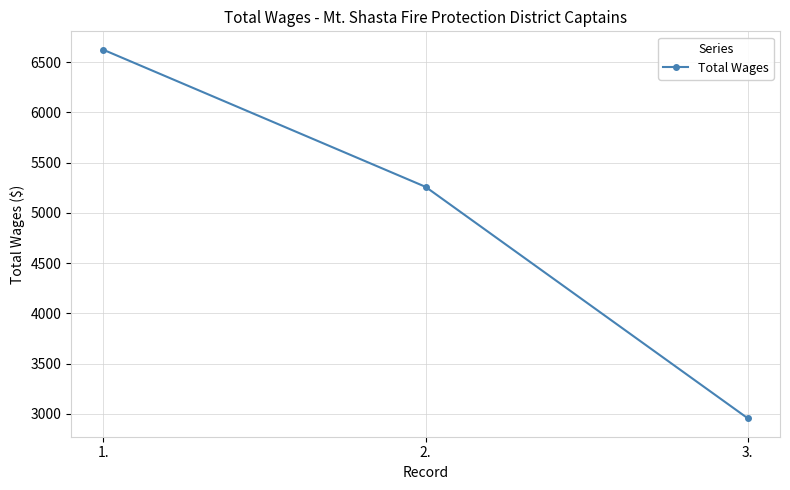

What is the approximate value at 2.?

5259